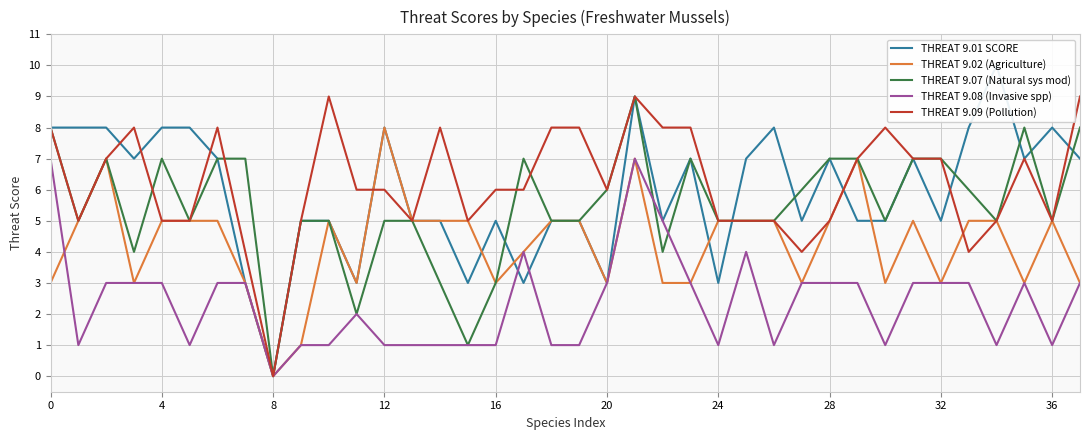

How many categories are shown in the chart?

38